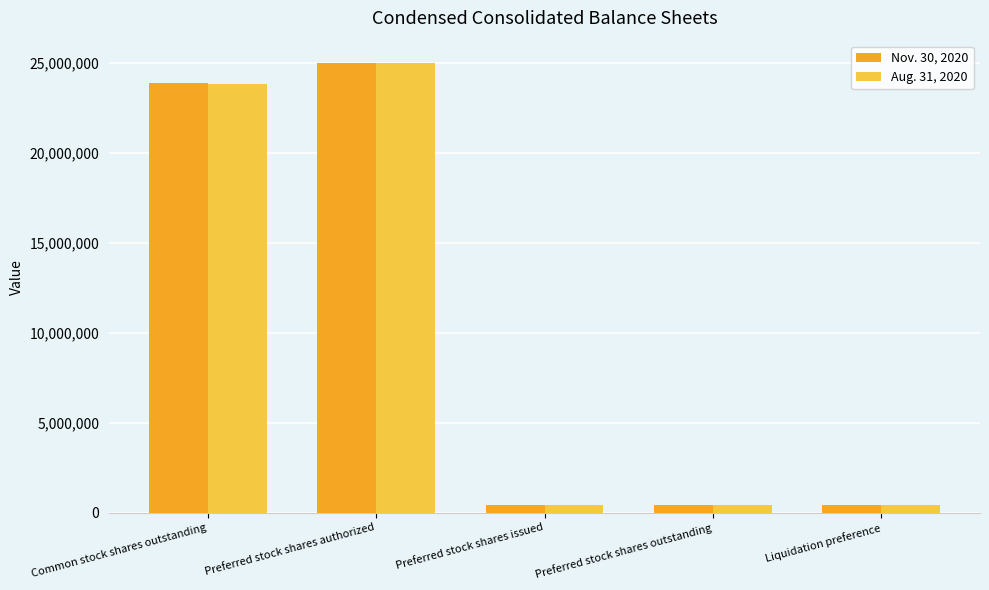

Reading left to right, transcribe all the data shown in this chart.

Nov. 30, 2020: 23868216	25000000	432513	432513	432513
Aug. 31, 2020: 23856098	25000000	432513	432513	432513